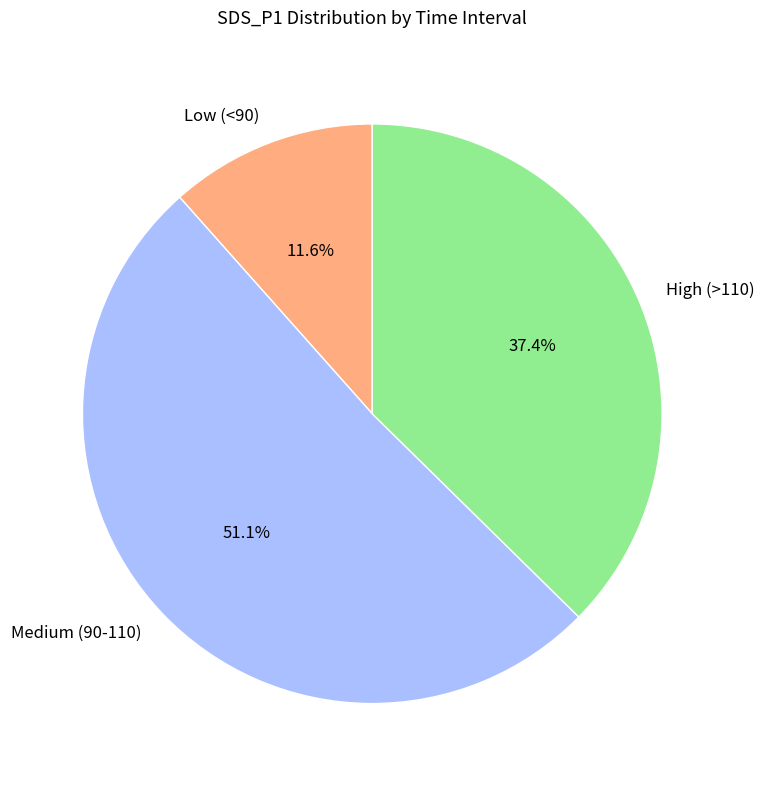

How many segments does this pie chart have?

3